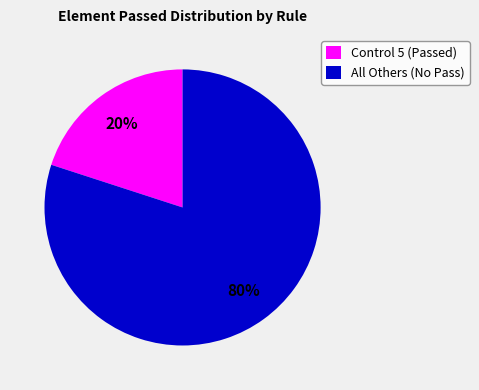

Is there a majority slice in this chart?

Yes